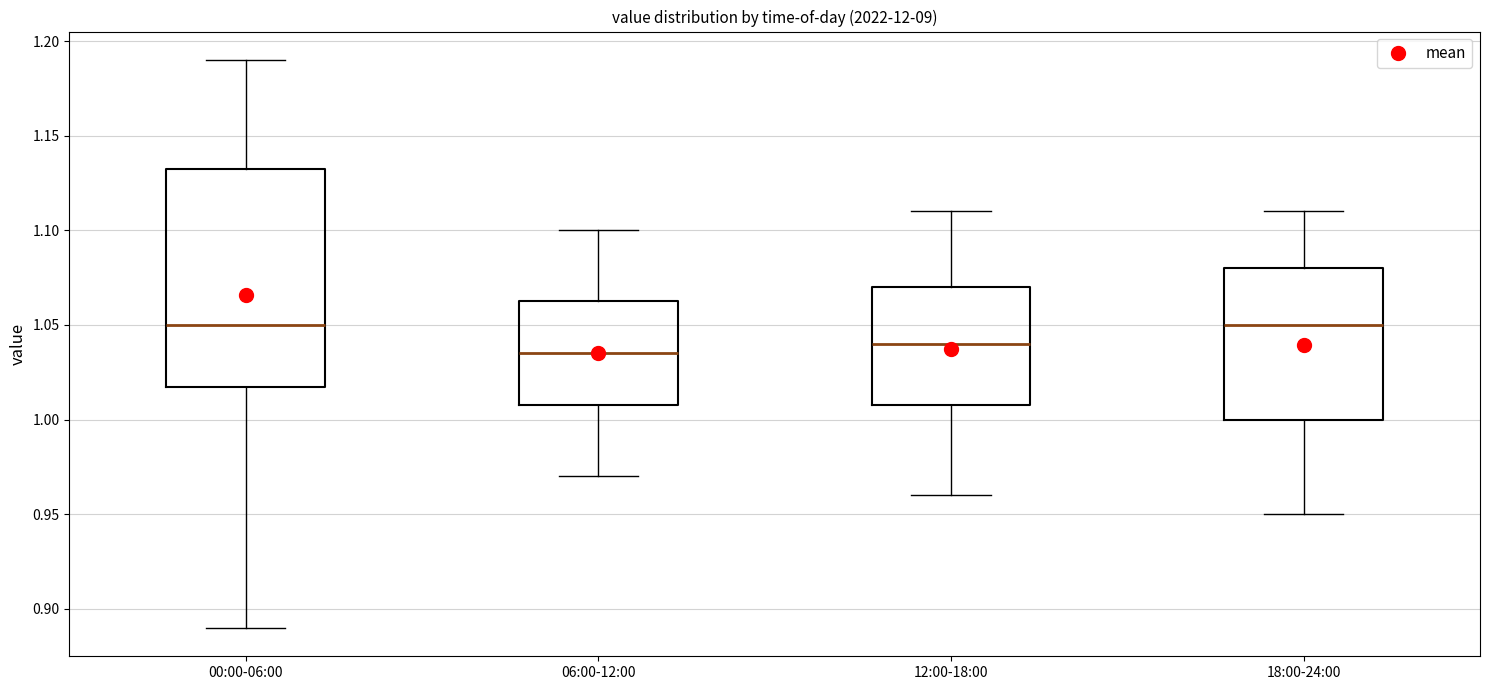

Reading left to right, transcribe this box plot: for each box, give where its median line is, the range the box spans, and where its two whiskers end, as read against the y-axis. The values are not printed on the chart, so give them approximately, as read against the axis.

00:00-06:00: median 1.050, box 1.020 to 1.135, whiskers 0.890 to 1.190
06:00-12:00: median 1.035, box 1.010 to 1.065, whiskers 0.970 to 1.100
12:00-18:00: median 1.040, box 1.010 to 1.070, whiskers 0.960 to 1.110
18:00-24:00: median 1.050, box 1.000 to 1.080, whiskers 0.950 to 1.110